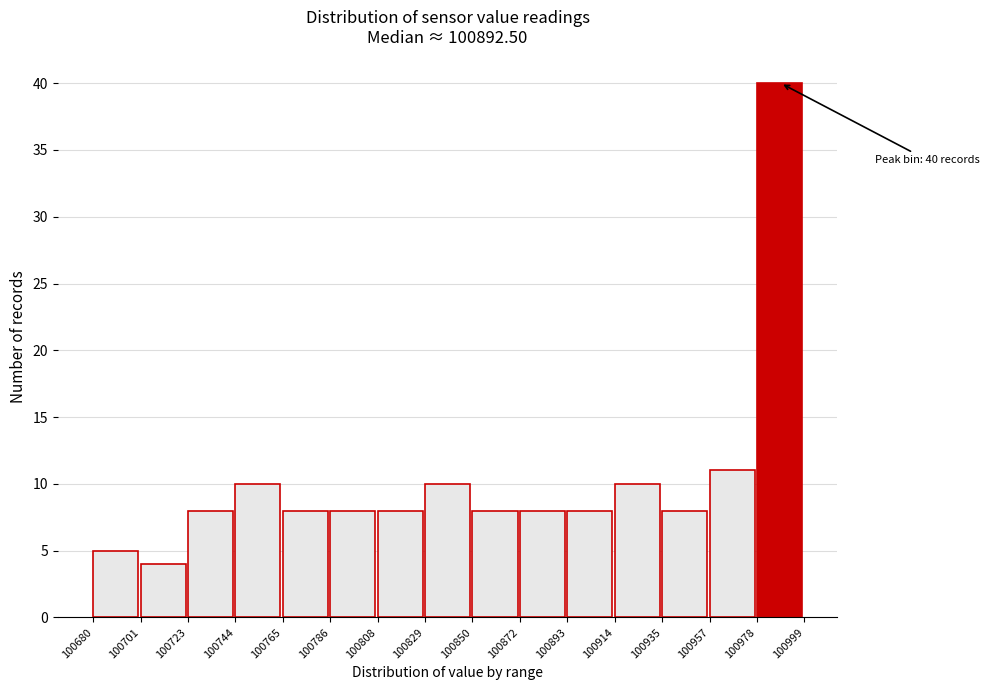

Over which range of the x-axis is the bar tallest?

100978 to 100999